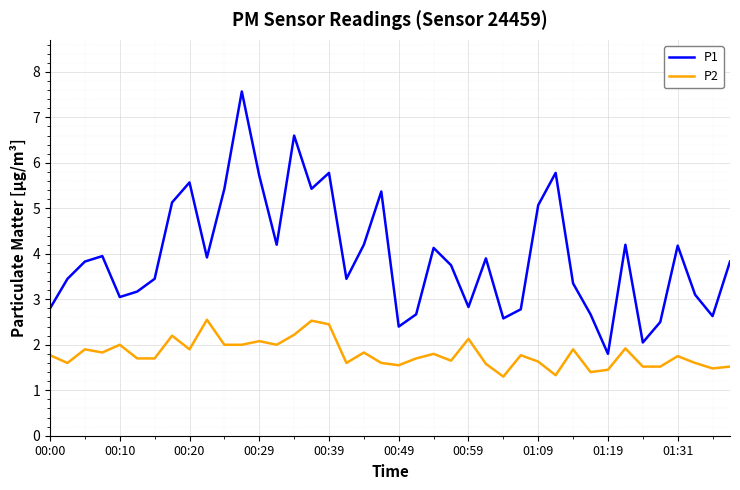

Which series has the largest total across all categories?

P1